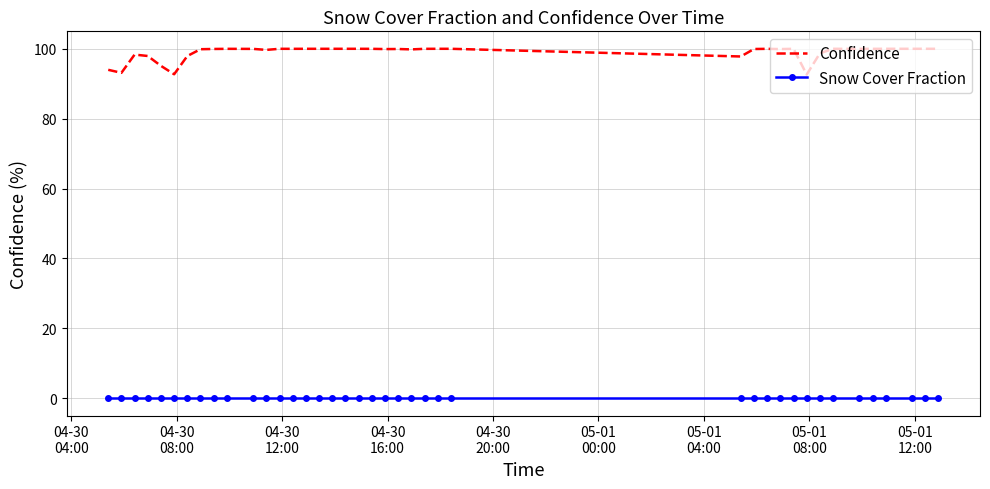

Which series has the largest total across all categories?

Confidence